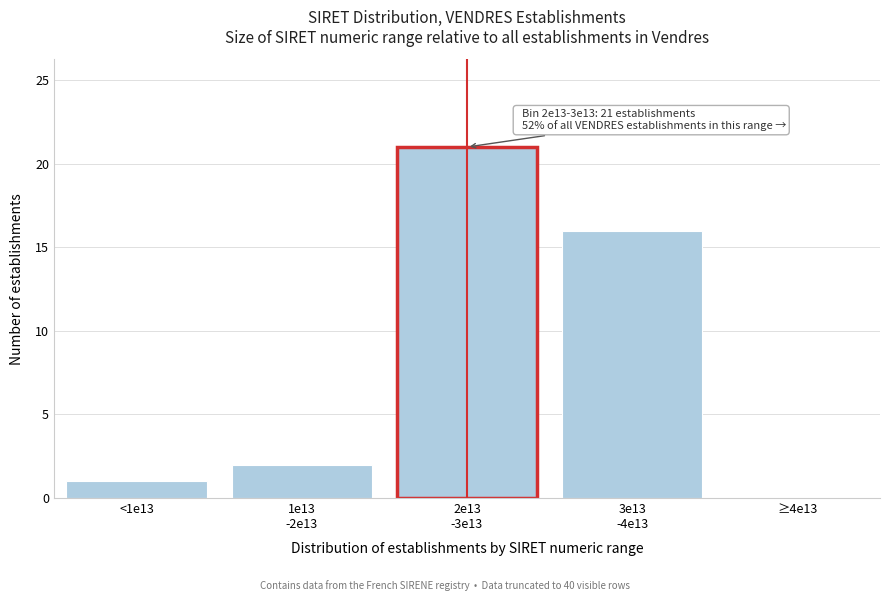

Between <1e13 and ≥4e13, which is larger?

<1e13